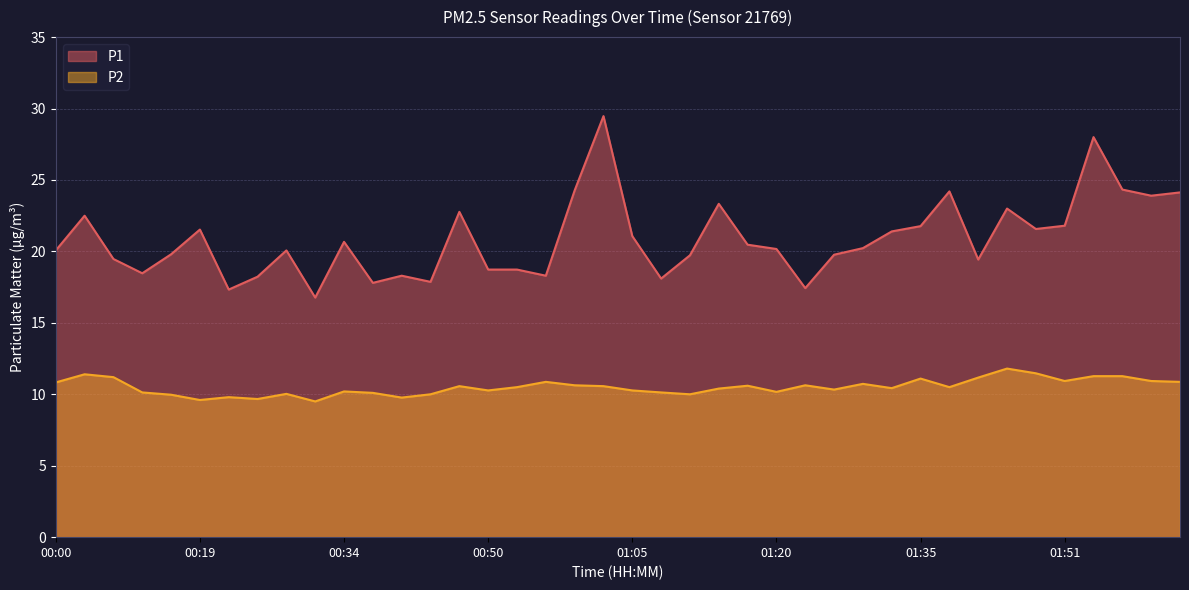

Where is P2 nearest to the value 10?

00:44